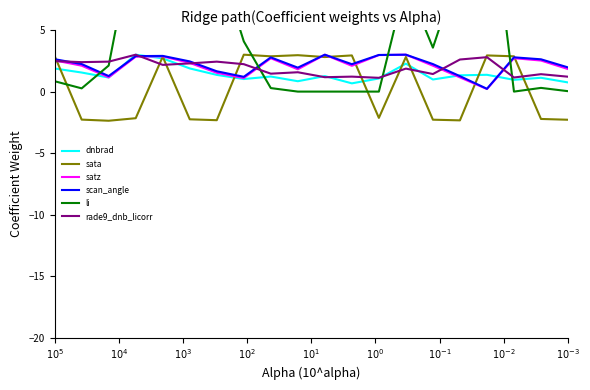

True or false: scan_angle and satz intersect in this chart.

False